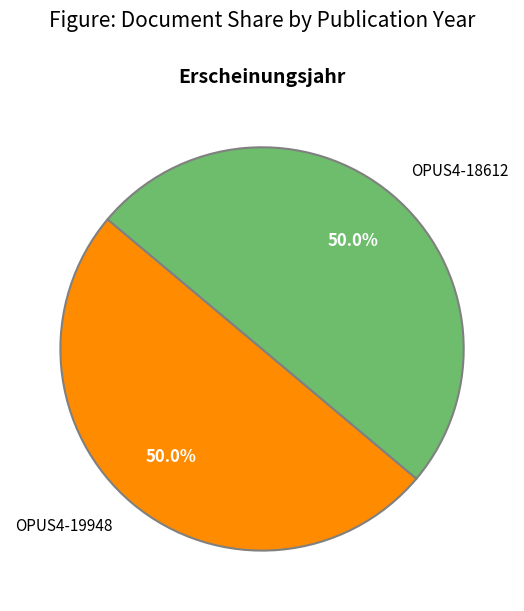

To the nearest percent, what portion does OPUS4-19948 represent?

50%